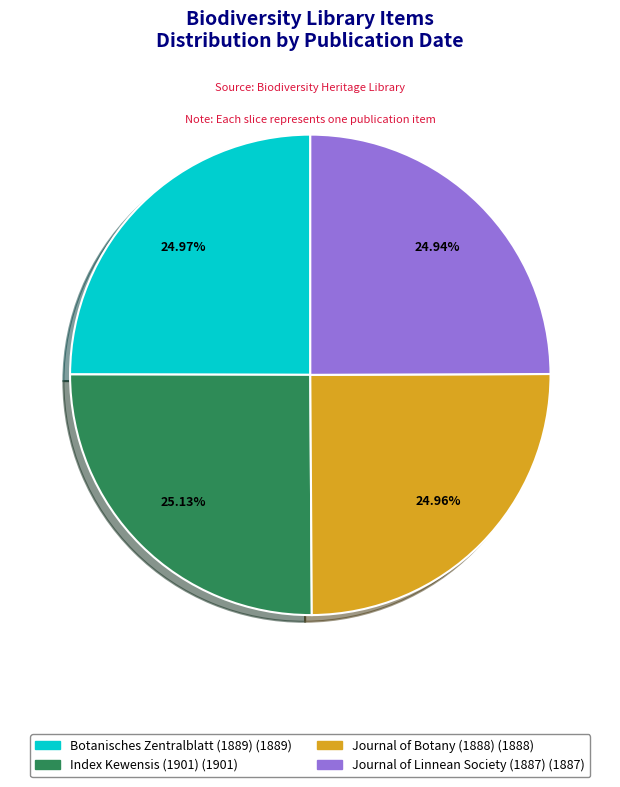

Does any single category account for the majority?

No